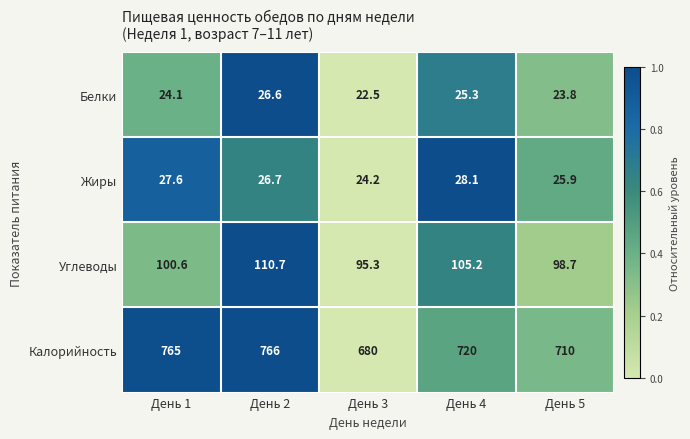

What is the difference between the Жиры values at День 2 and День 5?

0.8